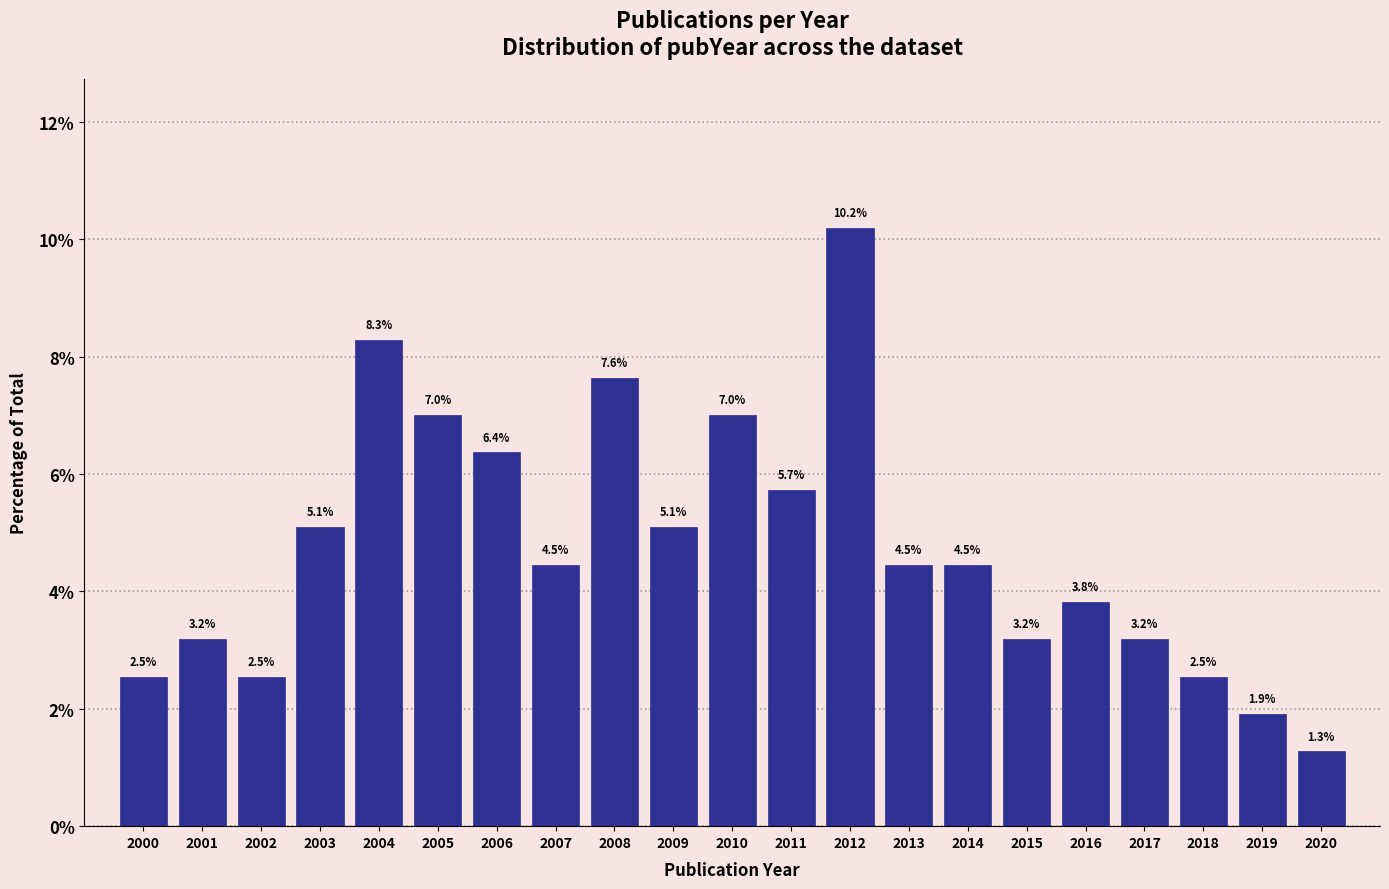

Reading left to right, what are all the values shown in this chart?

2000=2.5	2001=3.2	2002=2.5	2003=5.1	2004=8.3	2005=7.0	2006=6.4	2007=4.5	2008=7.6	2009=5.1	2010=7.0	2011=5.7	2012=10.2	2013=4.5	2014=4.5	2015=3.2	2016=3.8	2017=3.2	2018=2.5	2019=1.9	2020=1.3